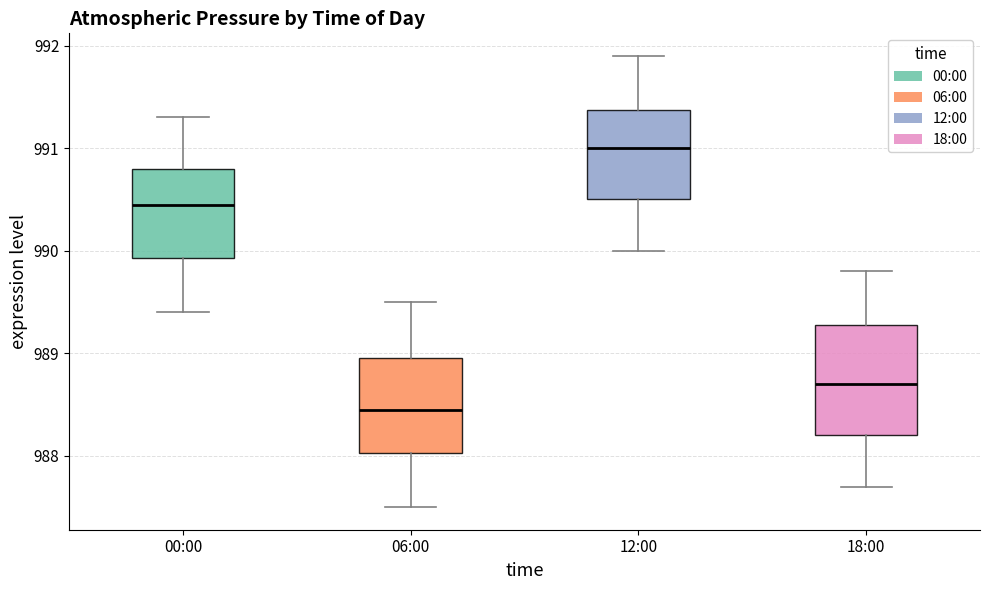

Where is the upper edge of the box for 18:00 on the y-axis? The values are not printed on the chart, so give them approximately, as read against the axis.

989.3